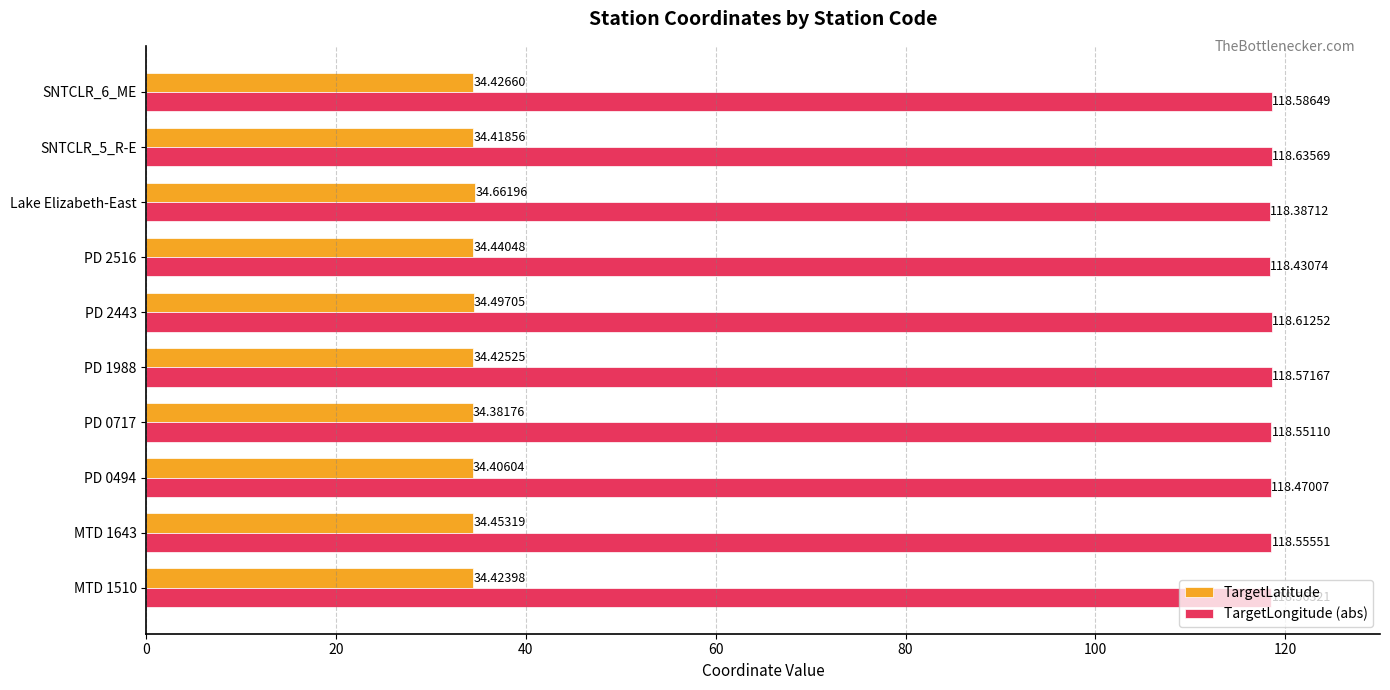

Rank the series by their average value, from highest to lowest.

TargetLongitude (abs), TargetLatitude